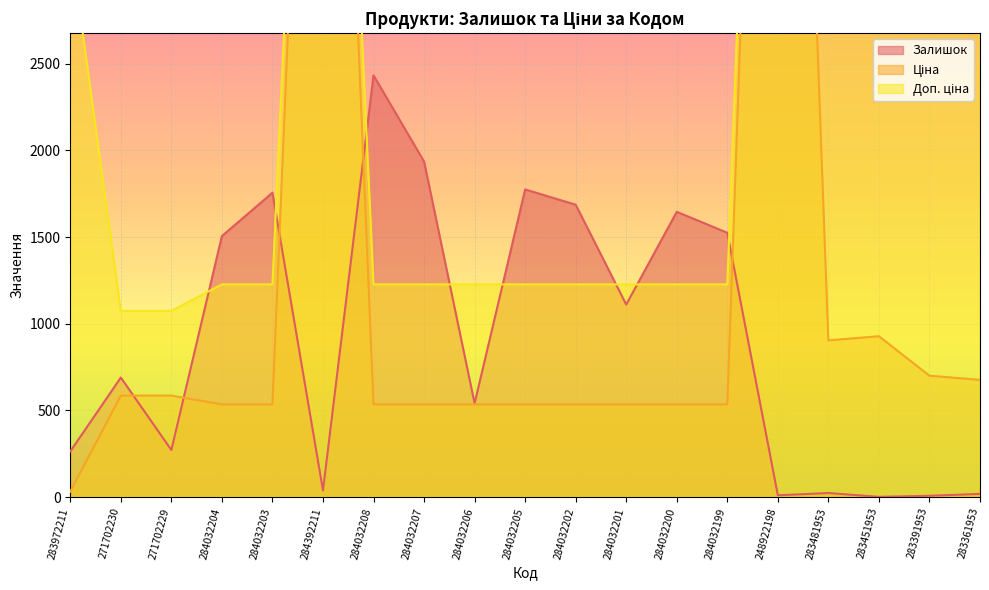

Read the Доп. ціна value at 271702229.

1074.5